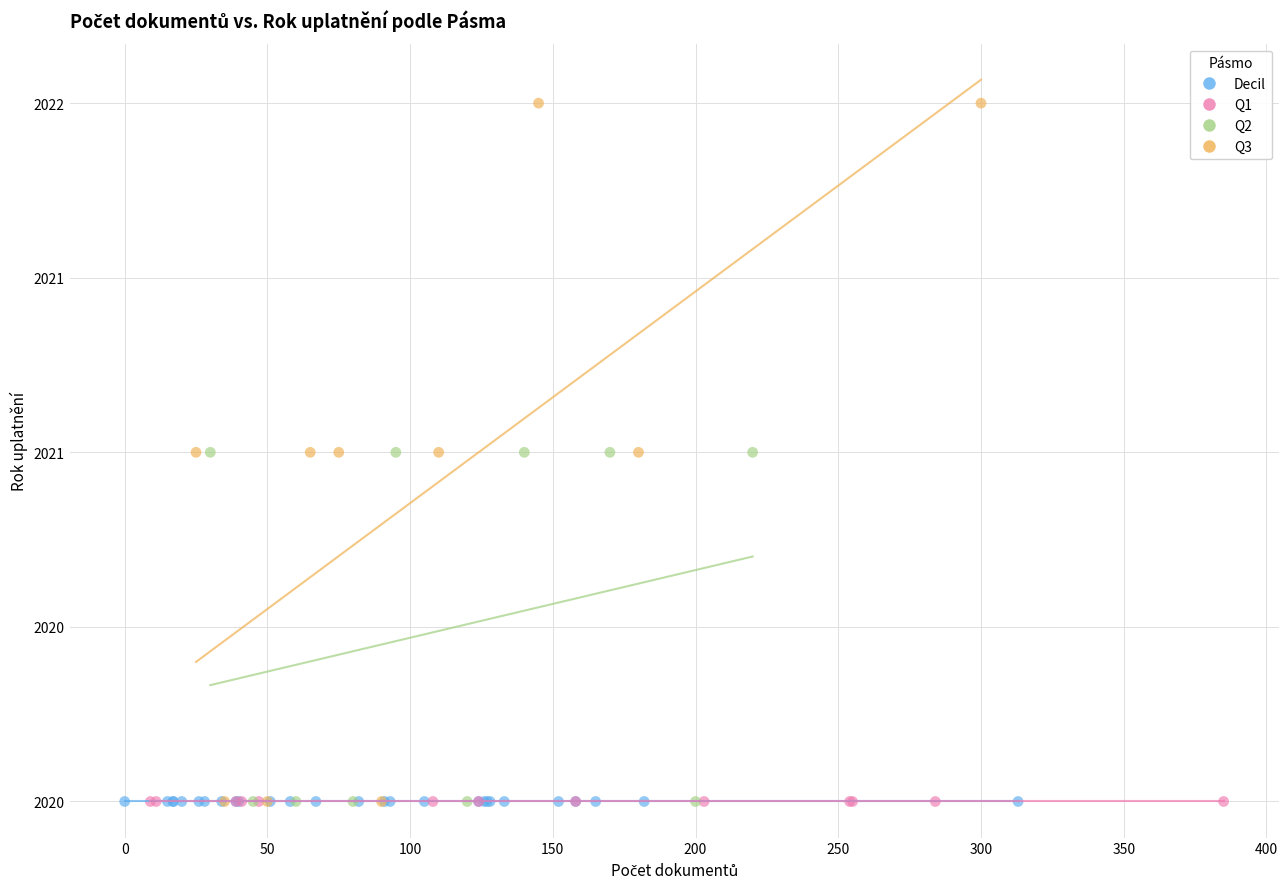

Which series contains the highest Y value?

Q3